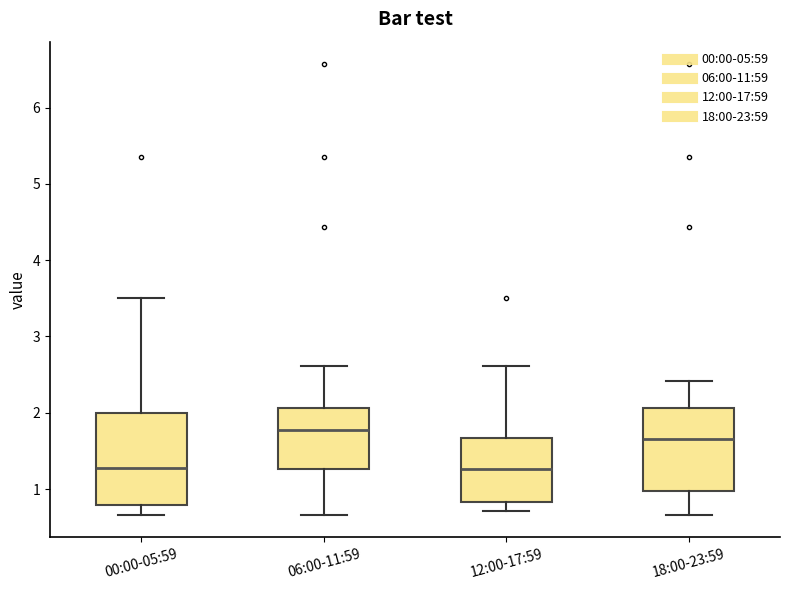

Which box has the highest median line?

06:00-11:59